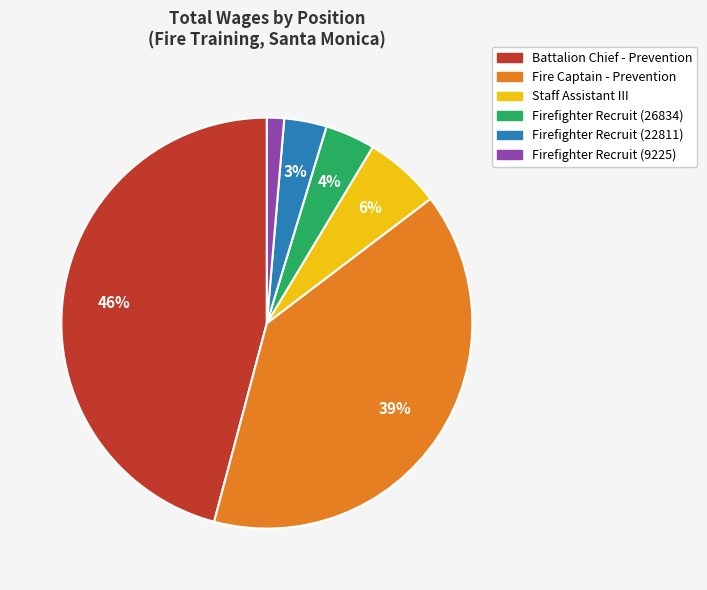

How many slices are in this pie chart?

6